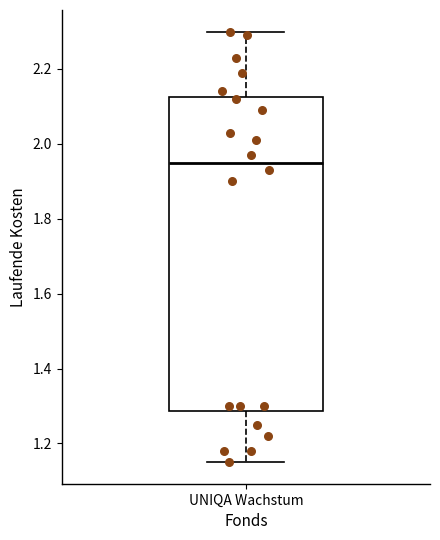

Where does the upper whisker of the box for UNIQA Wachstum end on the y-axis? The values are not printed on the chart, so give them approximately, as read against the axis.

2.30